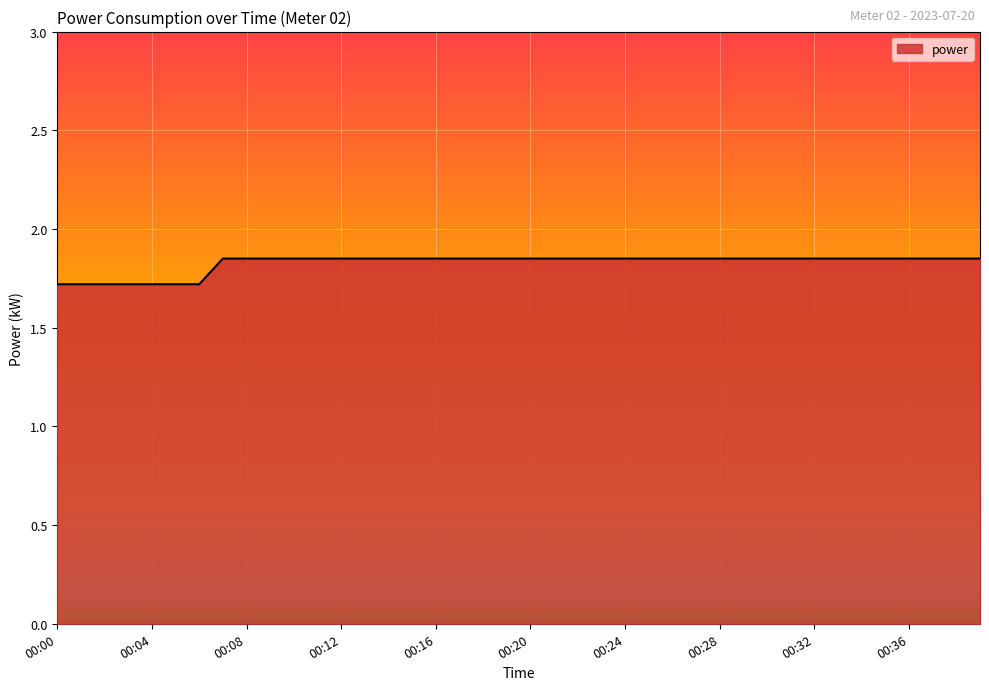

What is the smallest value displayed?

1.7